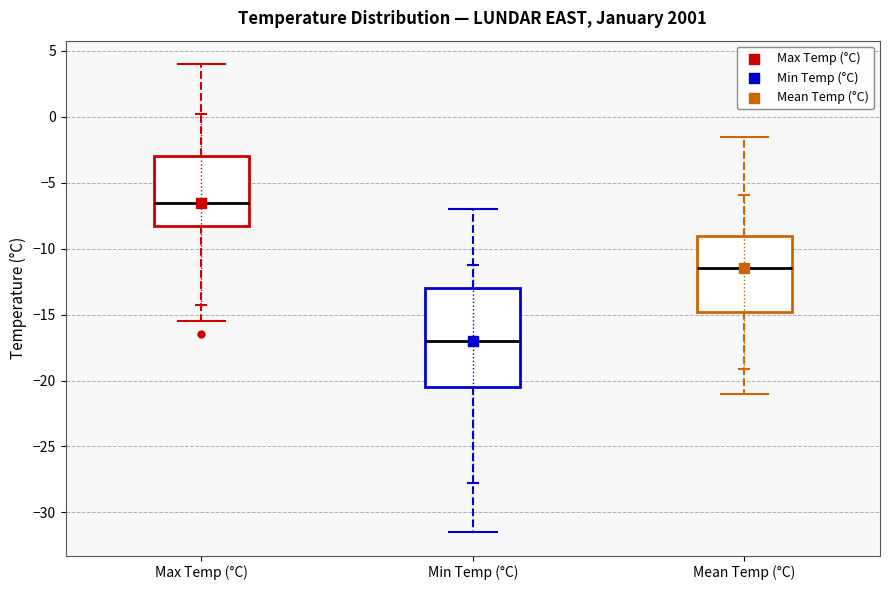

Reading left to right, transcribe this box plot: for each box, give where its median line is, the range the box spans, and where its two whiskers end, as read against the y-axis. The values are not printed on the chart, so give them approximately, as read against the axis.

Max Temp (°C): median -6.5, box -8.0 to -3.0, whiskers -15.5 to 4.0
Min Temp (°C): median -17.0, box -20.5 to -13.0, whiskers -31.5 to -7.0
Mean Temp (°C): median -11.5, box -15.0 to -9.0, whiskers -21.0 to -1.5